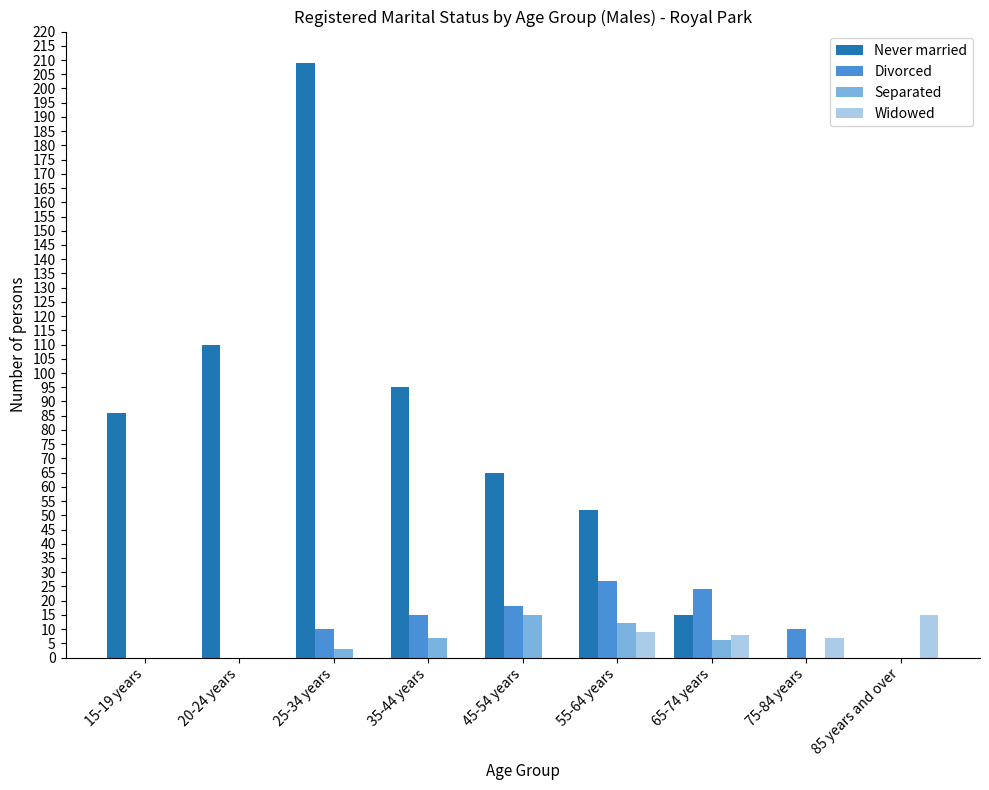

Which series changed the most between 55-64 years and 85 years and over?

Never married